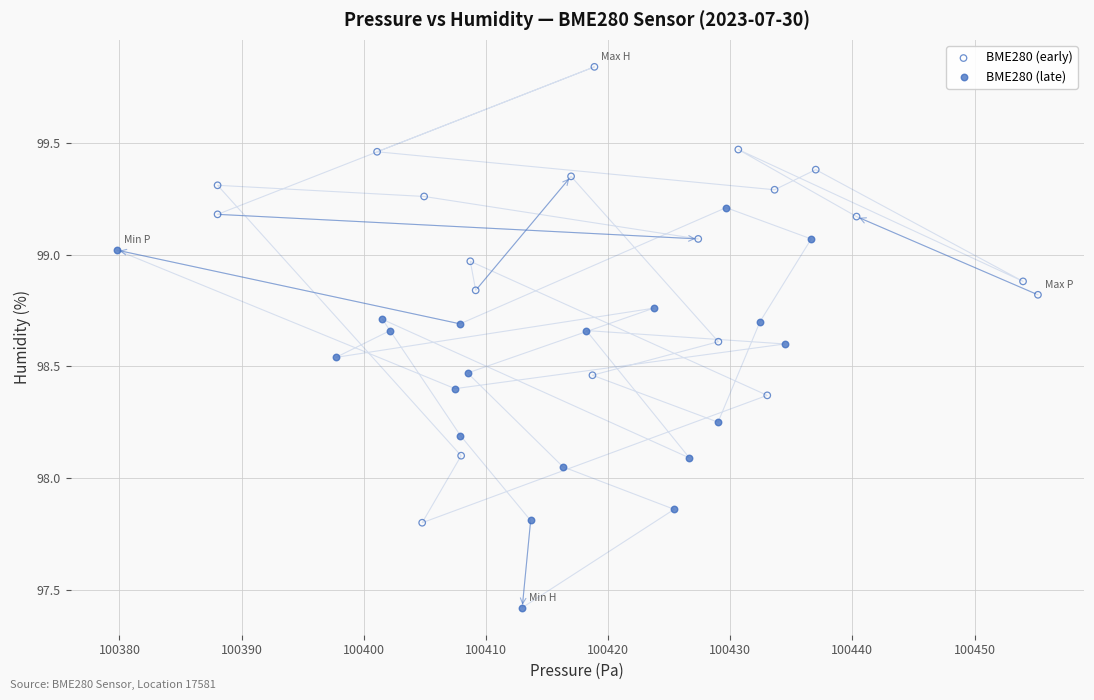

Which series contains the lowest Y value?

BME280 (late)